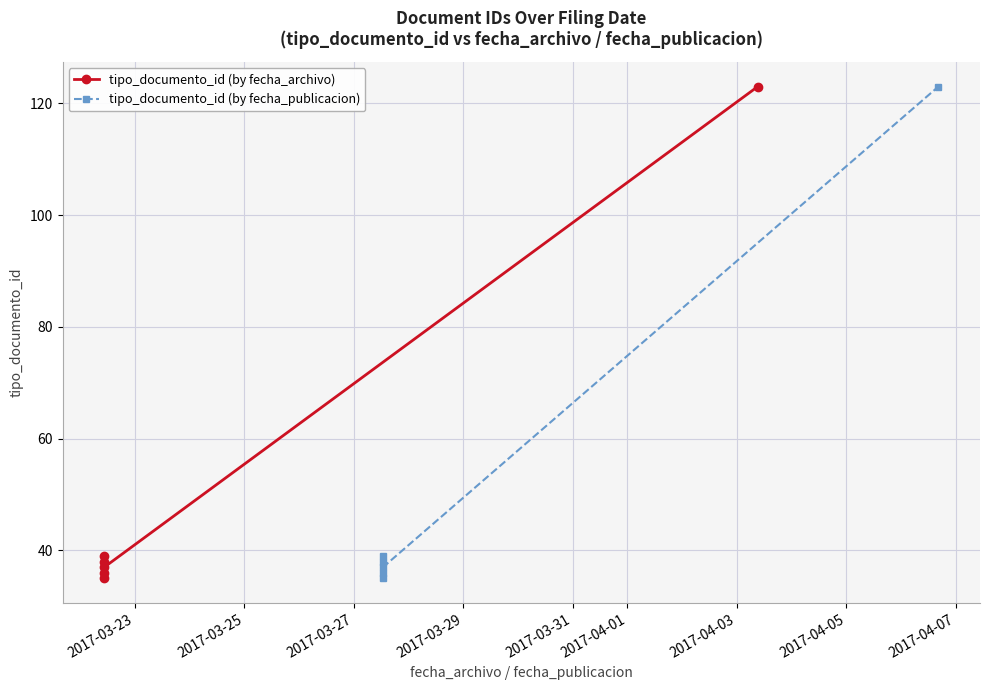

What is the total value across all series at 2017-03-23?

70